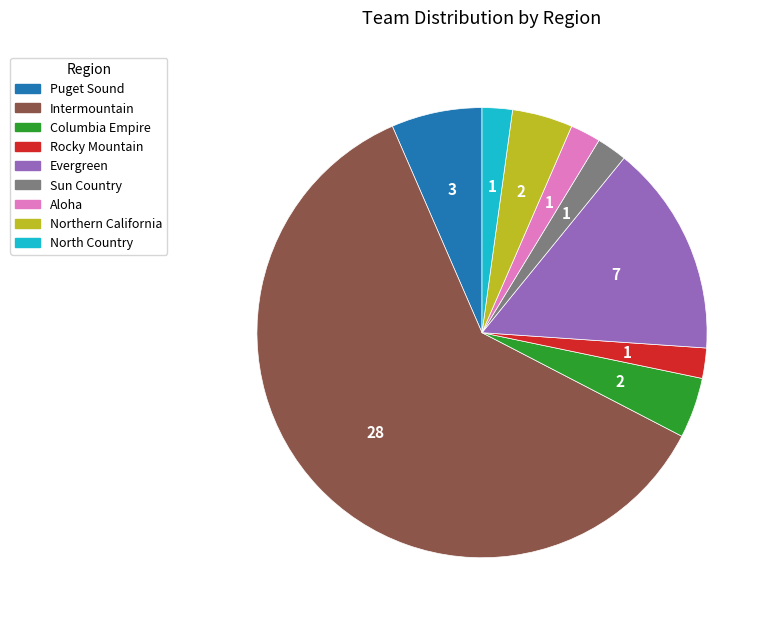

What is the largest slice in the pie chart?

Intermountain